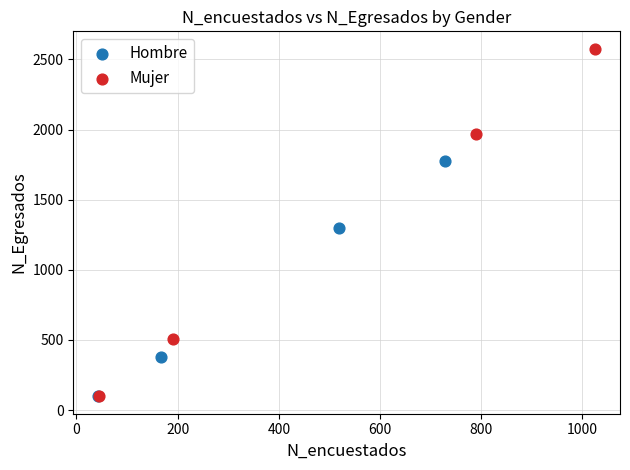

Which series has the widest spread of Y values?

Mujer